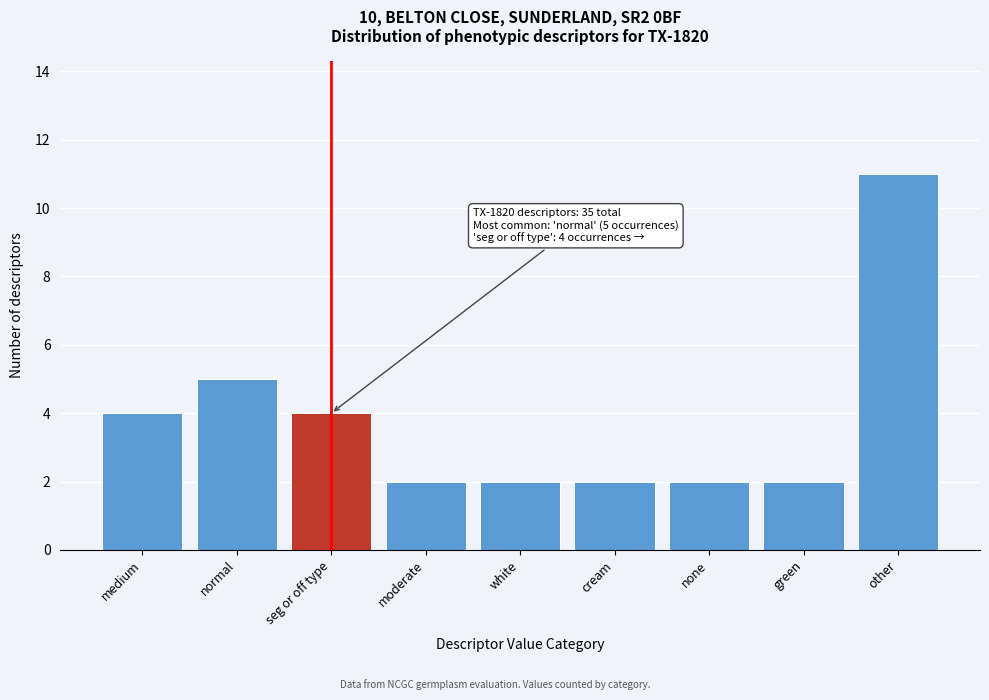

Reading right to left, extract all data points from this chart.

11	2	2	2	2	2	4	5	4